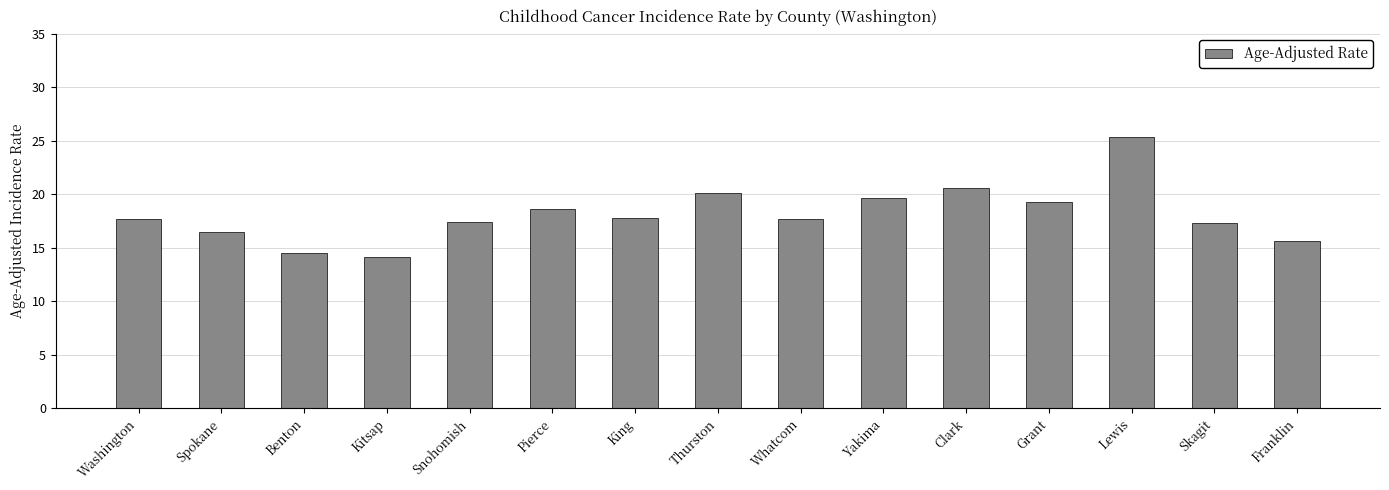

What is the label of the 4th bar from the right?

Grant